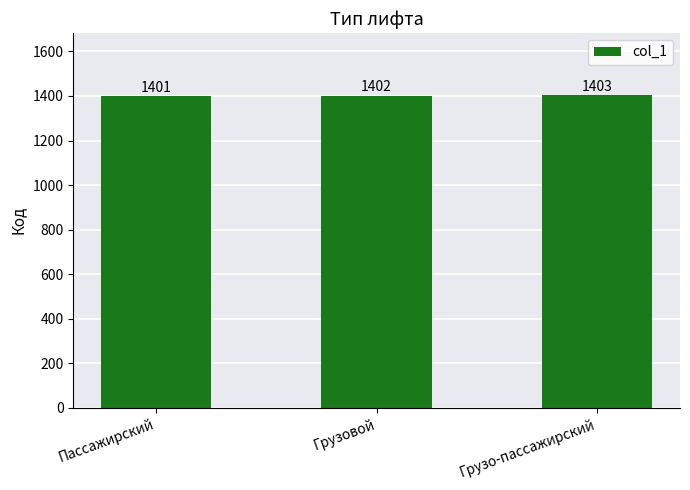

What is the average value?

1402